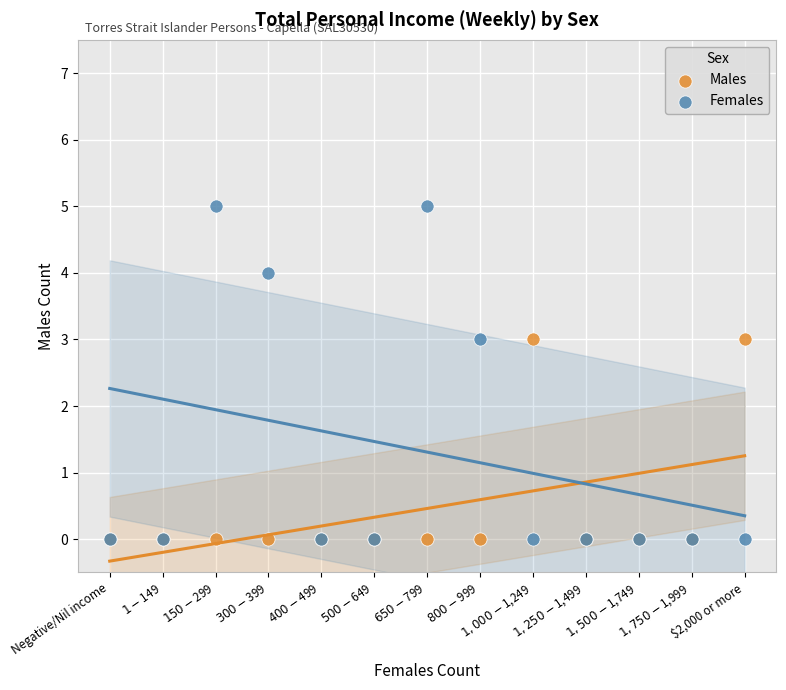

Which series has the widest spread of Y values?

Females